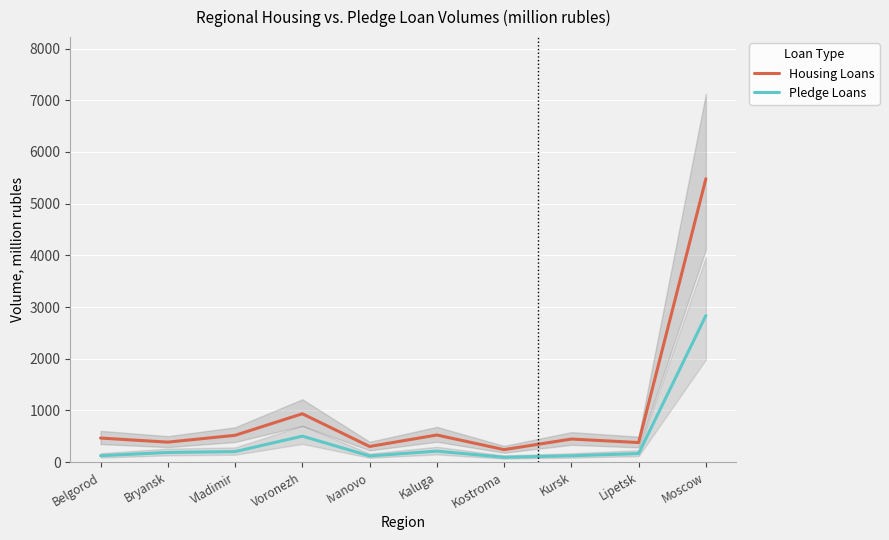

How many interior local peaks does the Pledge Loans series have?

2